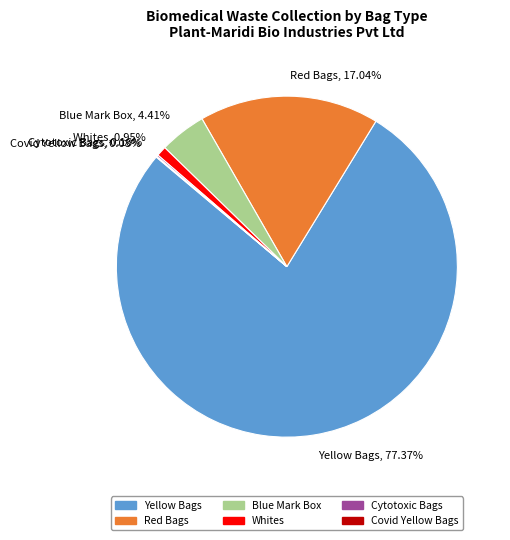

What is the majority slice?

Yellow Bags